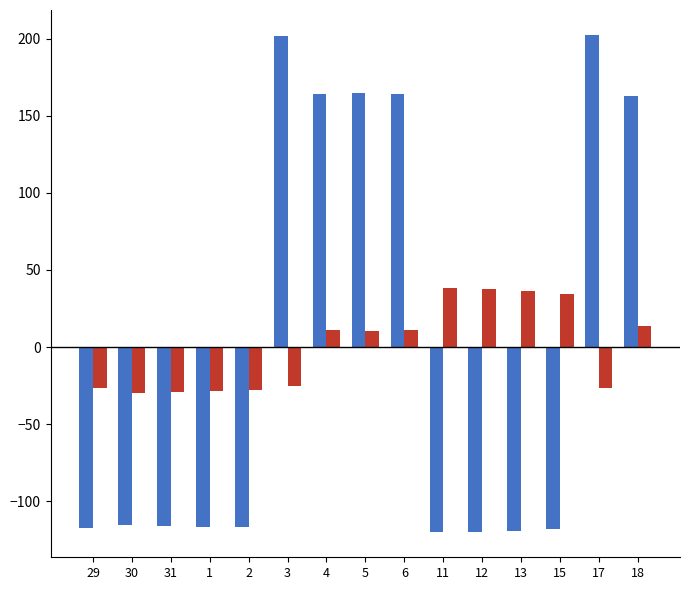

What is the maximum value shown in the chart?

202.4